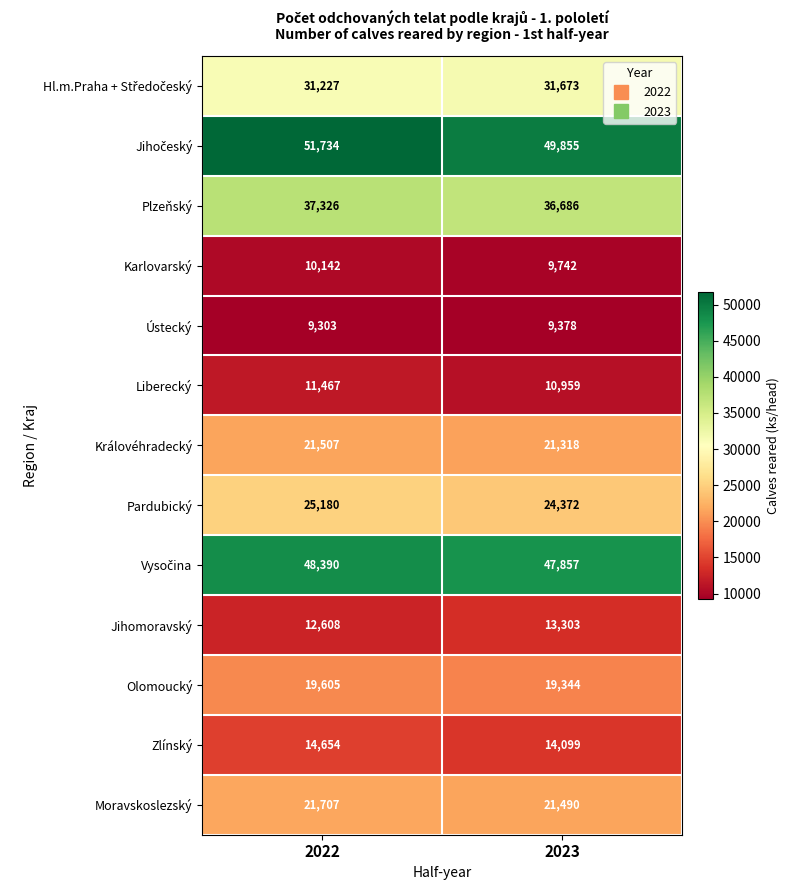

What is the sum of the Královéhradecký values at 2022 and 2023?

42825